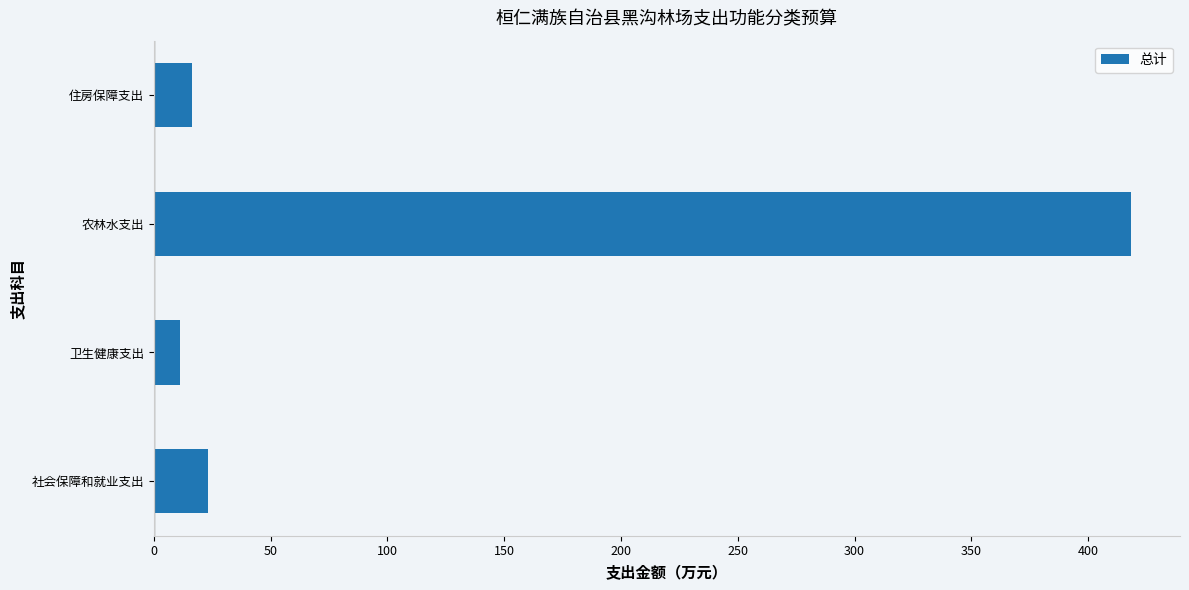

What is the minimum value shown in the chart?

11.4